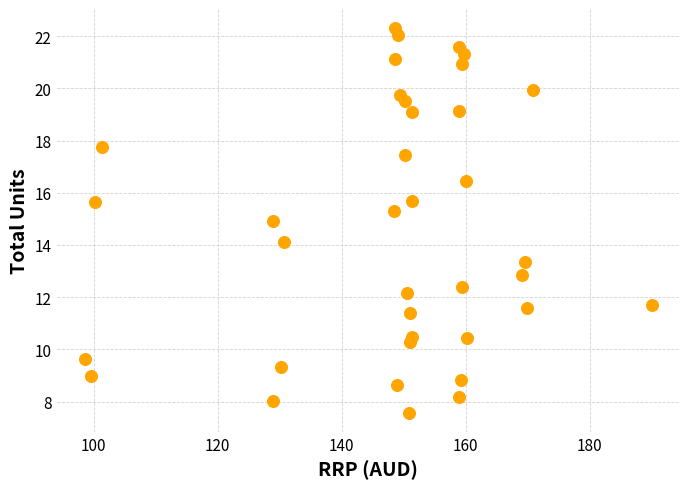

What is the range of X values (max minus min)?

91.4